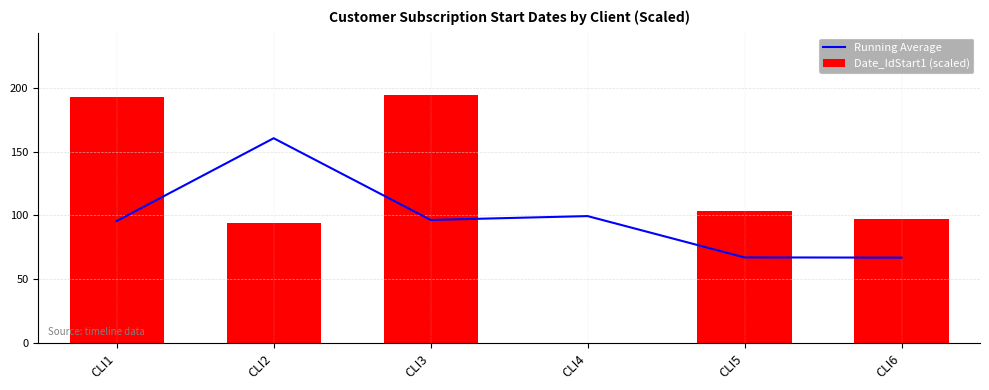

Are the bars grouped side by side (vs. stacked)?

Yes